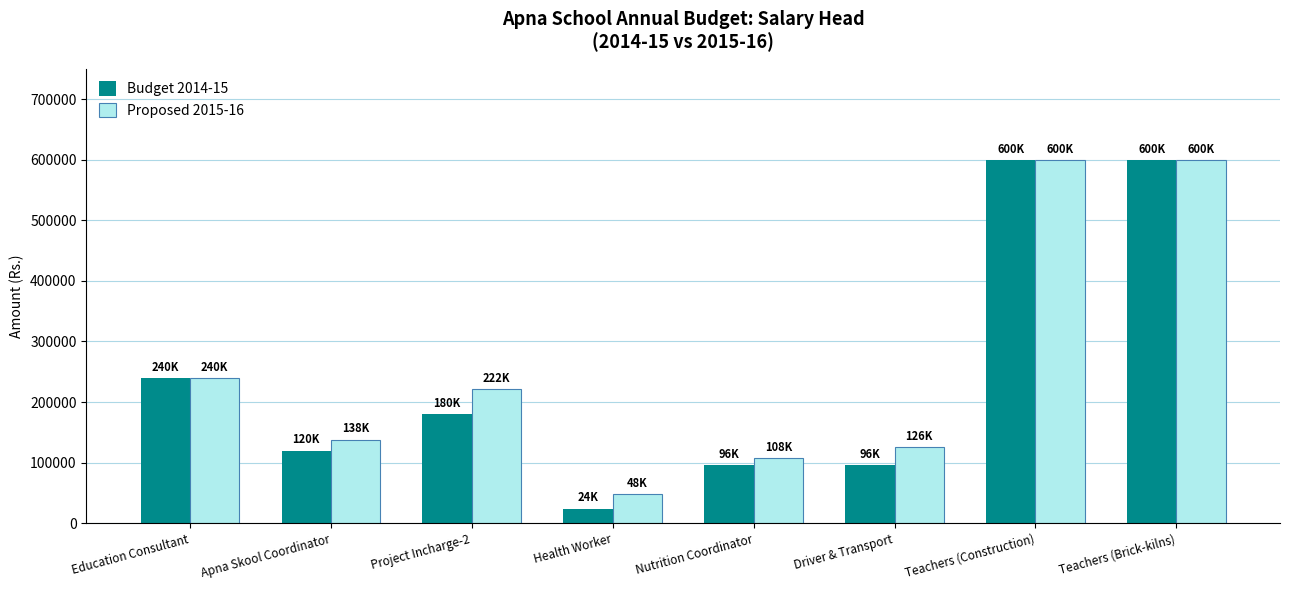

What is the sum of the Proposed 2015-16 values at Project Incharge-2 and Teachers (Brick-kilns)?

822000